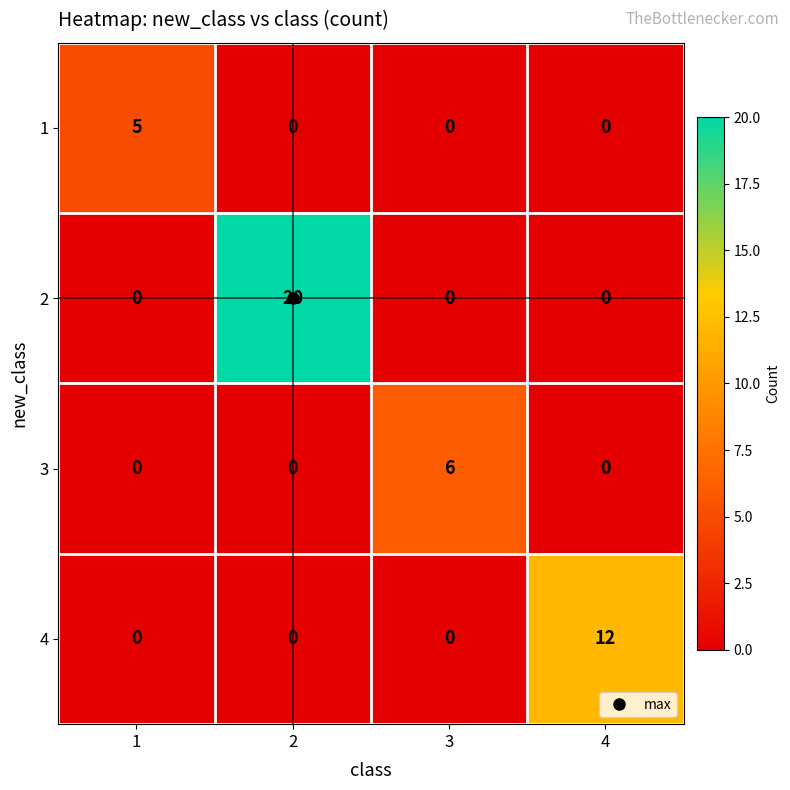

Which series changed the most between 2 and 4?

2